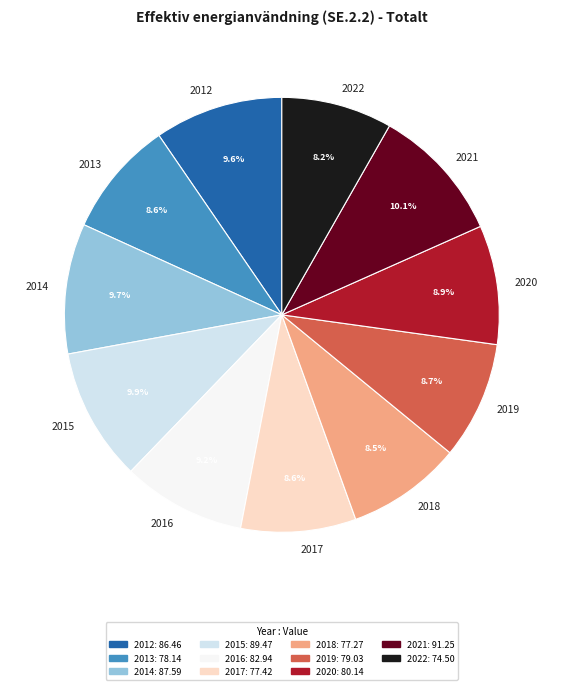

What percentage do 2022 and 2012 together represent?

17.8%